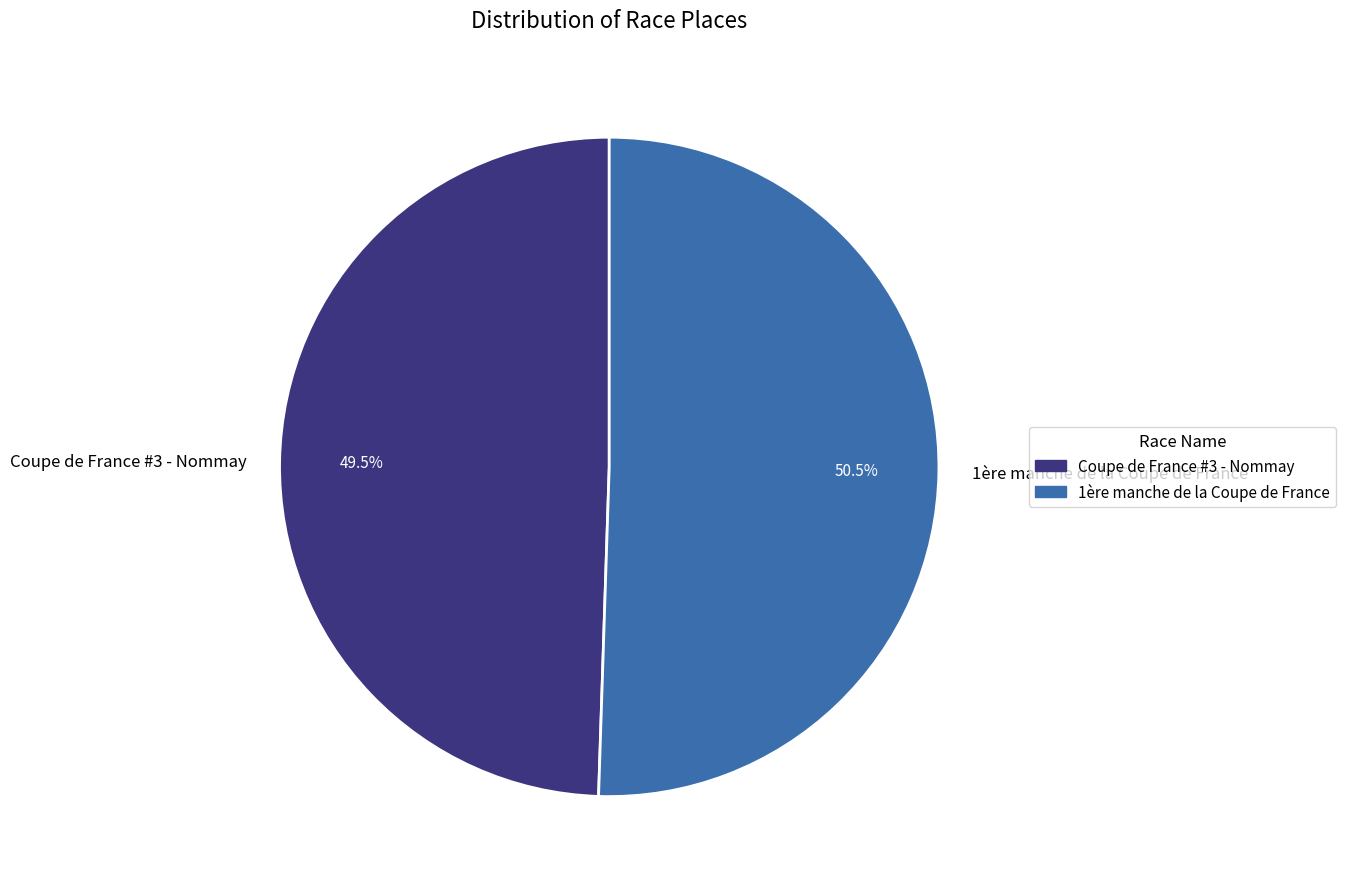

Rank the categories by value from highest to lowest.

1ère manche de la Coupe de France, Coupe de France #3 - Nommay